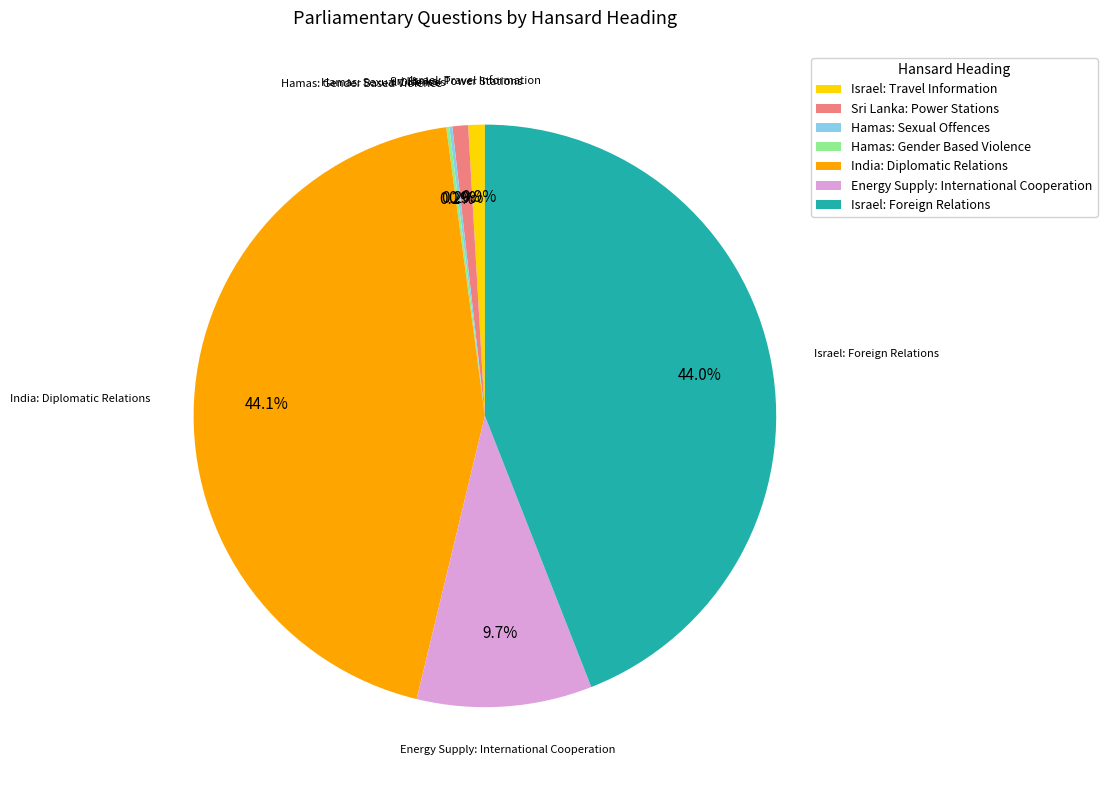

Is there a majority slice in this chart?

No